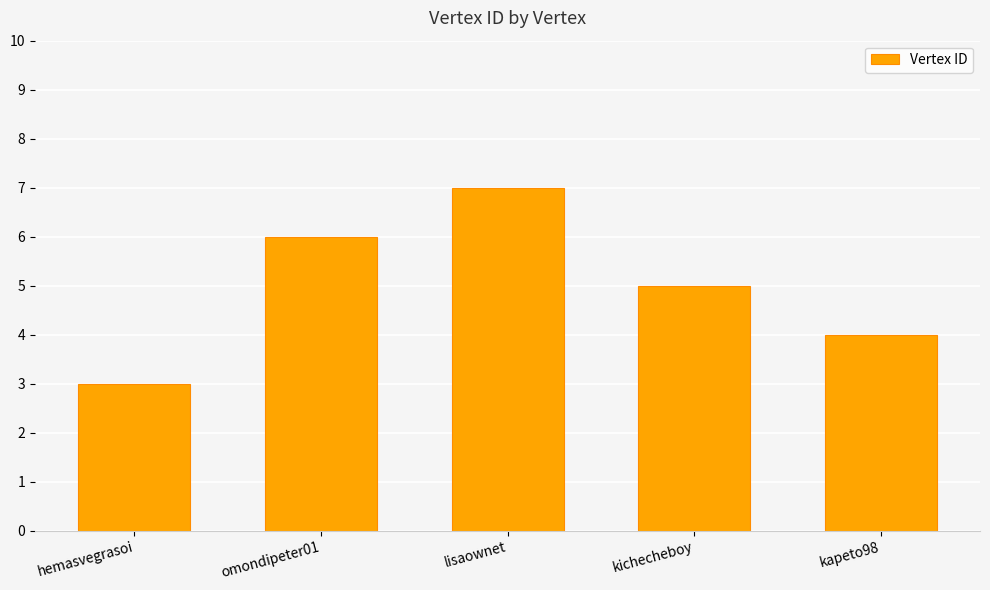

Reading right to left, transcribe all the data shown in this chart.

kapeto98=4	kichecheboy=5	lisaownet=7	omondipeter01=6	hemasvegrasoi=3